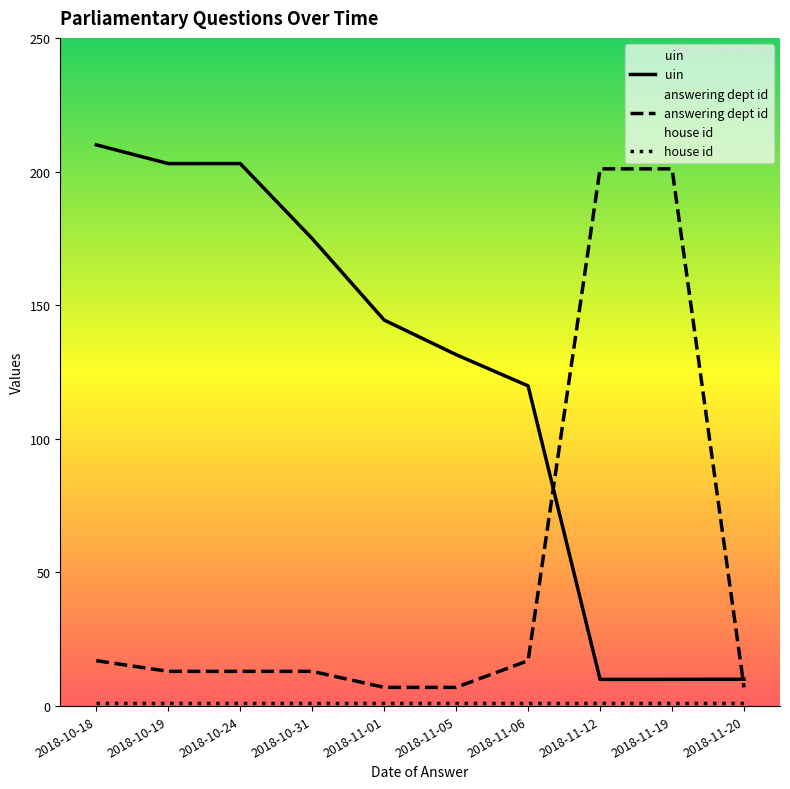

Count the number of data series in this chart.

3